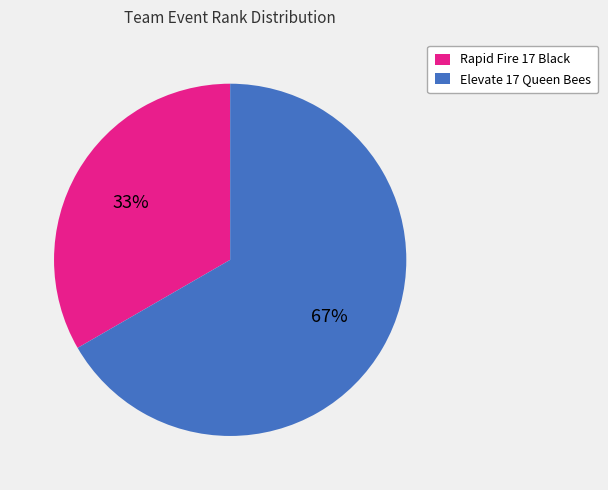

The Elevate 17 Queen Bees slice represents 67% of the pie. True or false?

True